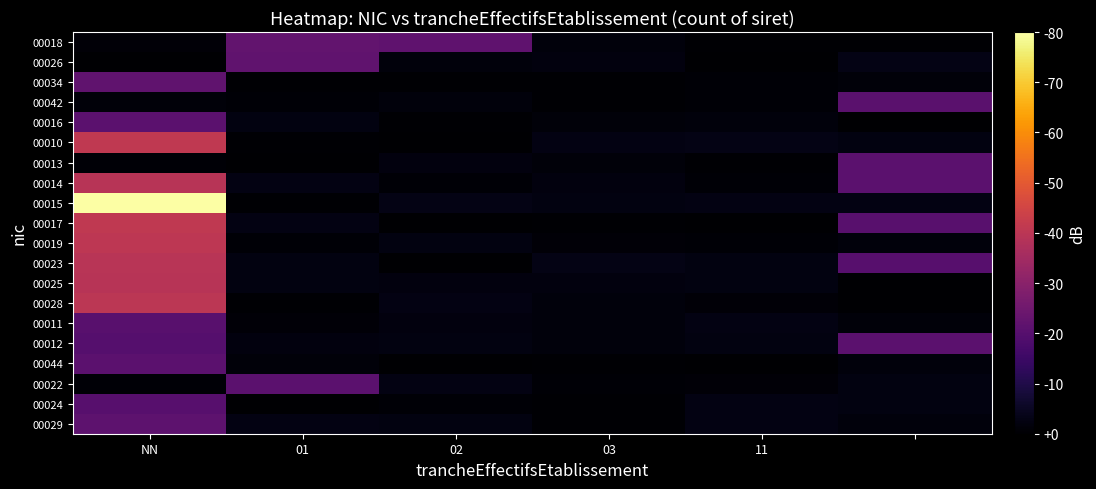

List the series in order of their peak value, highest first.

00015, 00010, 00017, 00019, 00028, 00023, 00014, 00025, 00018, 00026, 00034, 00029, 00044, 00022, 00013, 00012, 00016, 00042, 00011, 00024